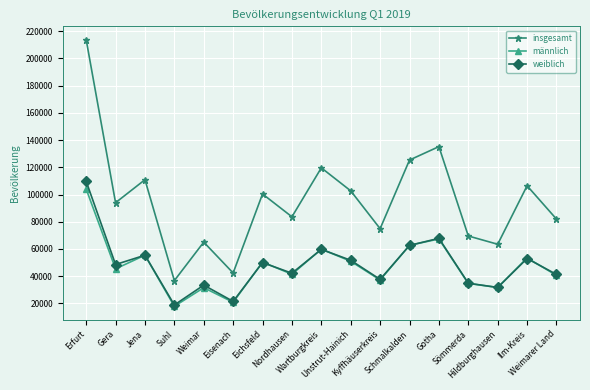

Is it true that männlich equals 31566 at Weimar?

True